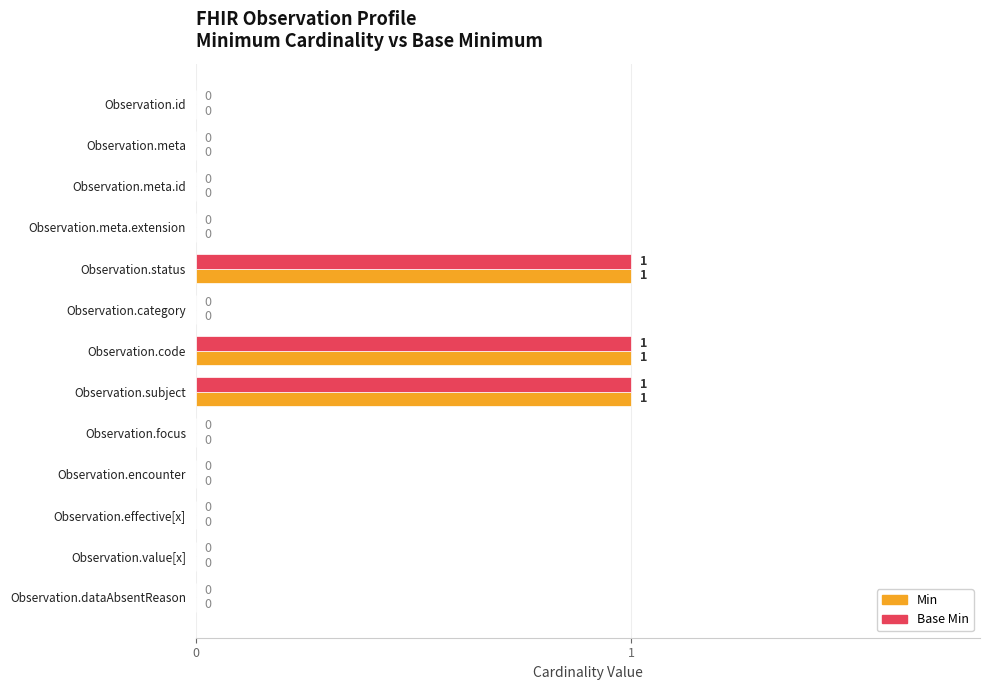

What is the sum of all Min values?

3